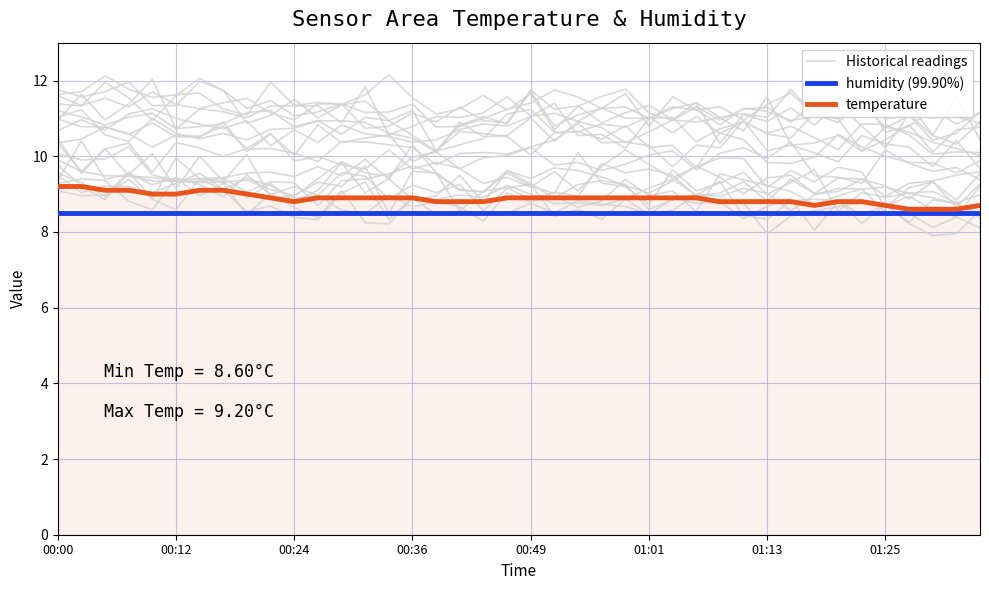

How many temperature values are between 8 and 9?

34